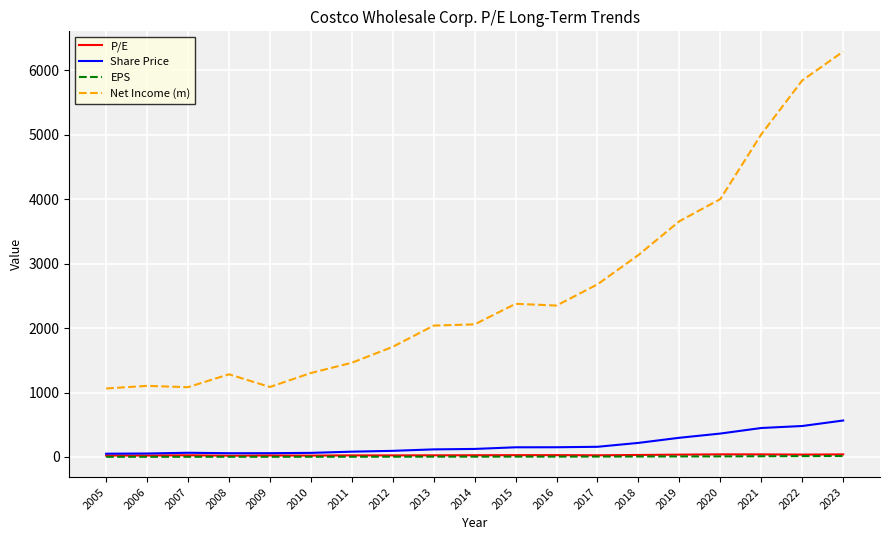

Which series changed the most between 2011 and 2023?

Net Income (m)